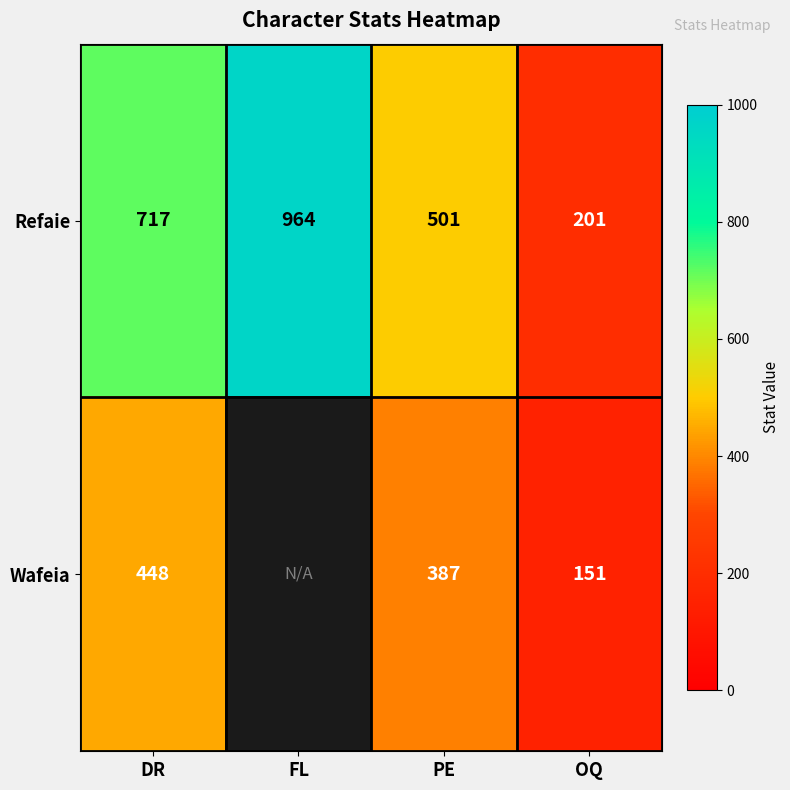

Where is Refaie nearest to the value 582?

PE